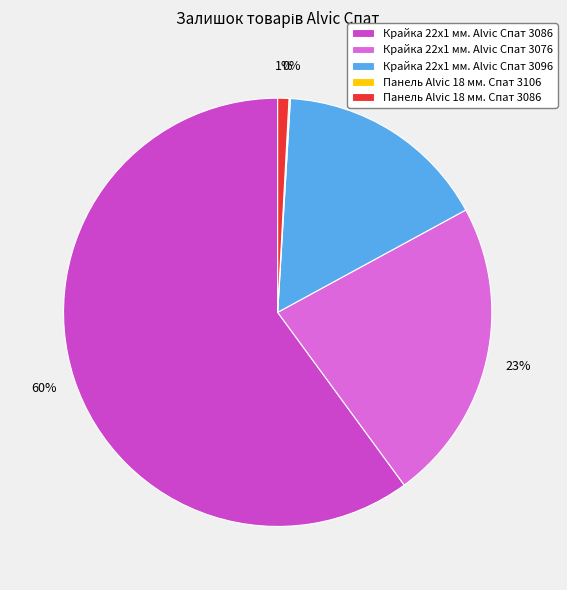

What percentage is the Крайка 22x1 мм. Alvic Спат 3096 slice, to the nearest percent?

16%